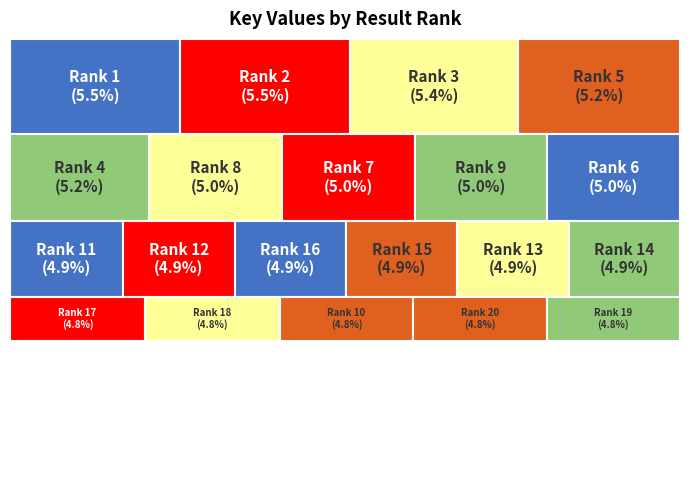

Reading left to right, what are all the values shown in this chart?

215301562	215301219	212645361	205188390	205188440	195106189	195106689	195106806	195106228	187446721	193896635	193478830	191832412	191831777	191832474	191832756	189297907	188742502	186989248	186989836